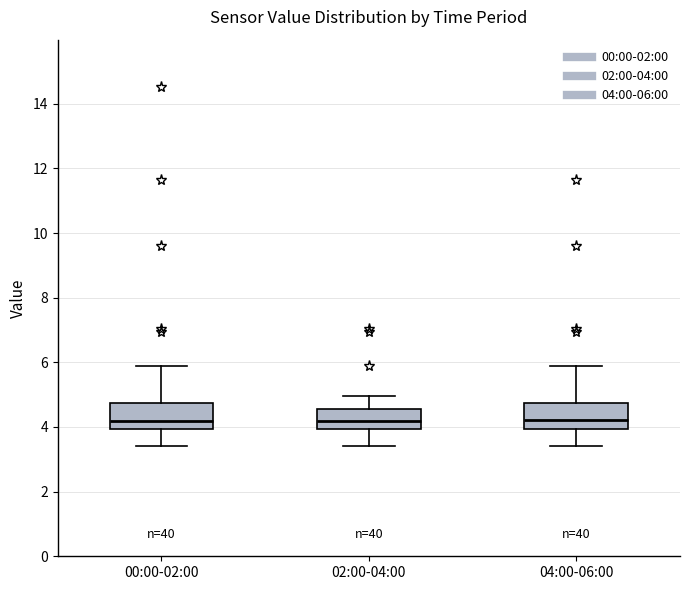

Reading left to right, transcribe this box plot: for each box, give where its median line is, the range the box spans, and where its two whiskers end, as read against the y-axis. The values are not printed on the chart, so give them approximately, as read against the axis.

00:00-02:00: median 4.2, box 4.0 to 4.8, whiskers 3.4 to 6.0
02:00-04:00: median 4.2, box 4.0 to 4.6, whiskers 3.4 to 5.0
04:00-06:00: median 4.2, box 4.0 to 4.8, whiskers 3.4 to 6.0